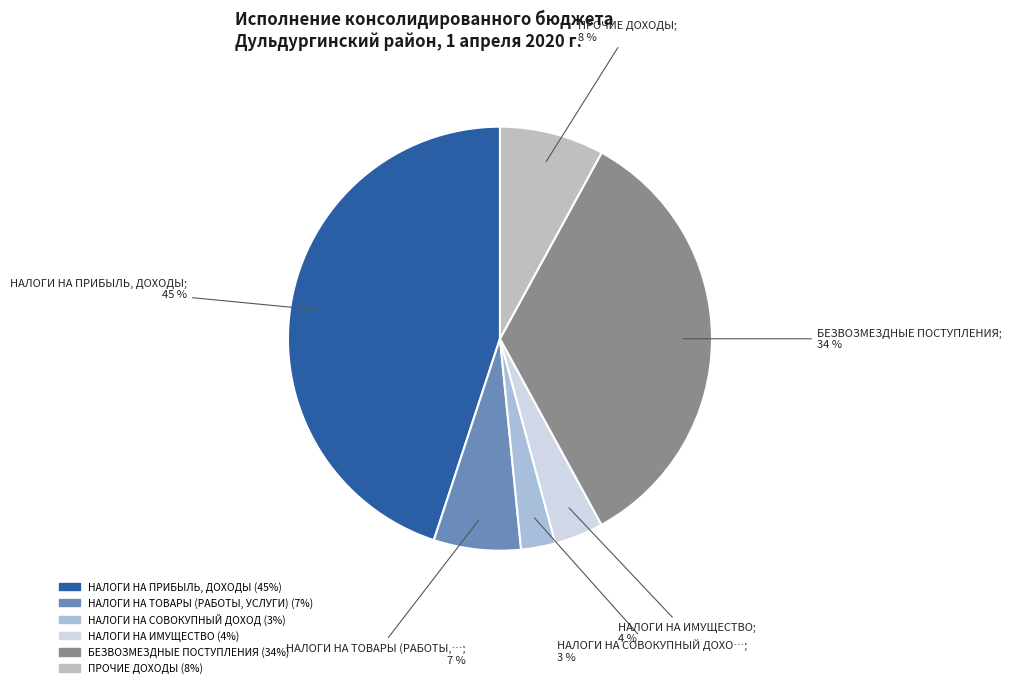

Count the number of slices in the pie.

6